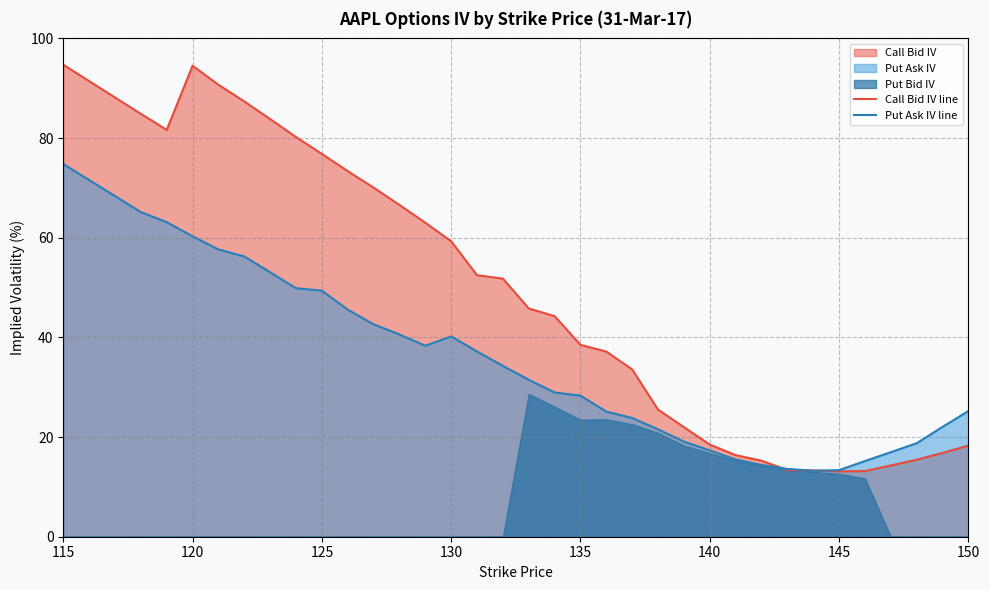

How many data points in Call Bid IV line are above 45?

17